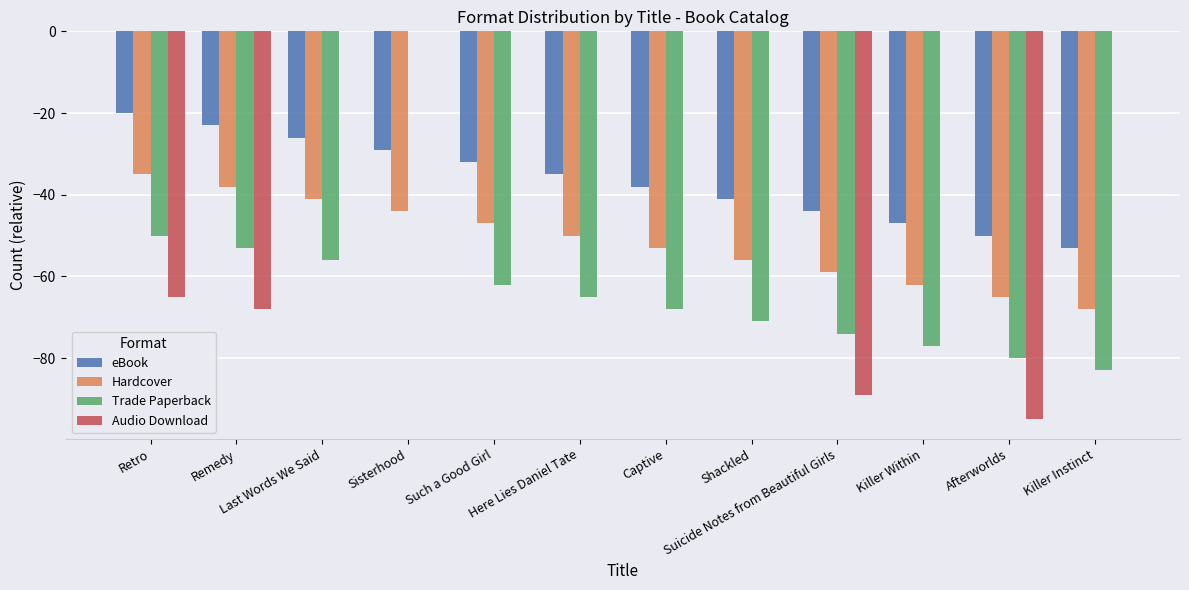

Is it true that Trade Paperback equals -53 at Remedy?

True